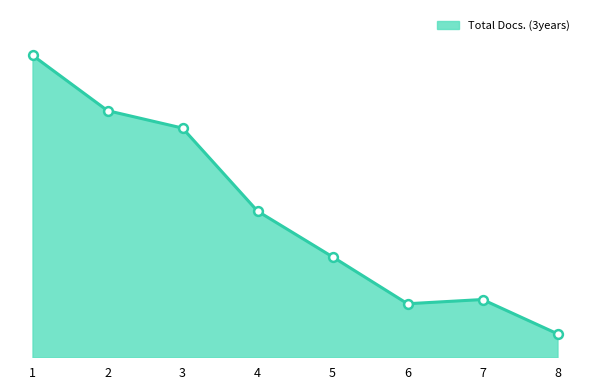

Between 1 and 6, which is larger?

1